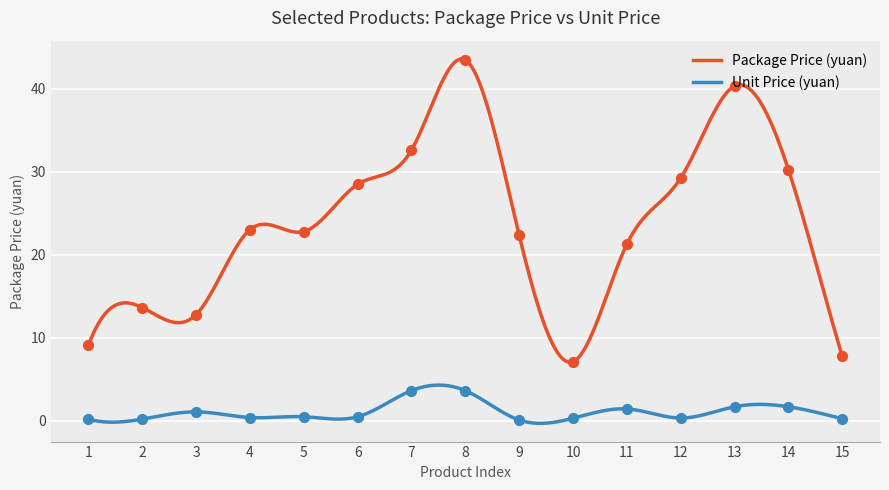

At how many categories does at least one series exceed 16?

10